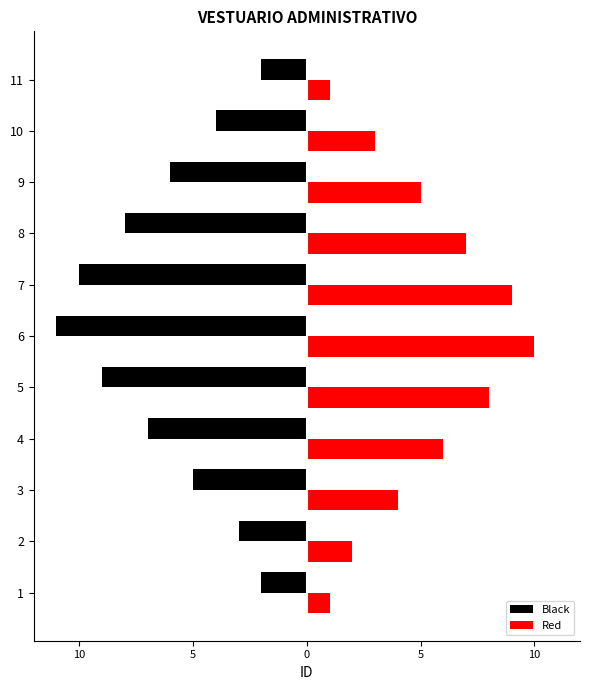

What are all the series names shown in the legend?

Black, Red